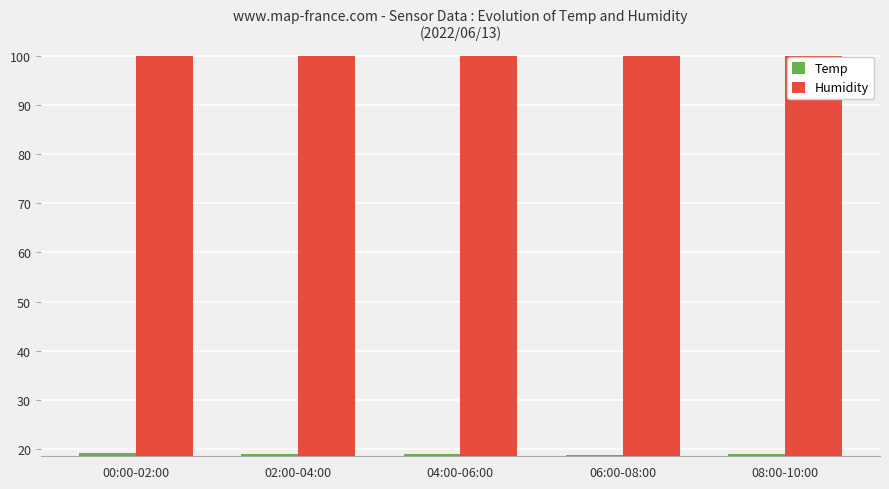

How many distinct data groups are displayed?

2